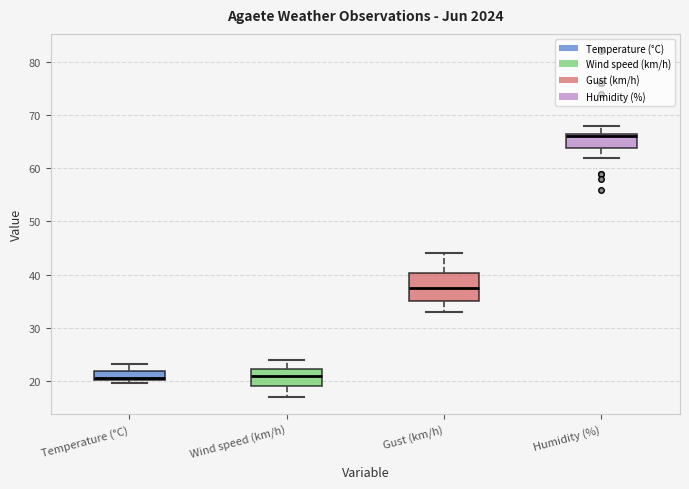

Reading left to right, read every box against the y-axis: the position of its median line, the range the box covers, and the ends of its whiskers. The values are not printed on the chart, so give them approximately, as read against the axis.

Temperature (°C): median 21, box 20 to 22, whiskers 20 (just below the box's lower edge) to 23
Wind speed (km/h): median 21, box 19 to 22, whiskers 17 to 24
Gust (km/h): median 38, box 35 to 40, whiskers 33 to 44
Humidity (%): median 66, box 64 to 67, whiskers 62 to 68